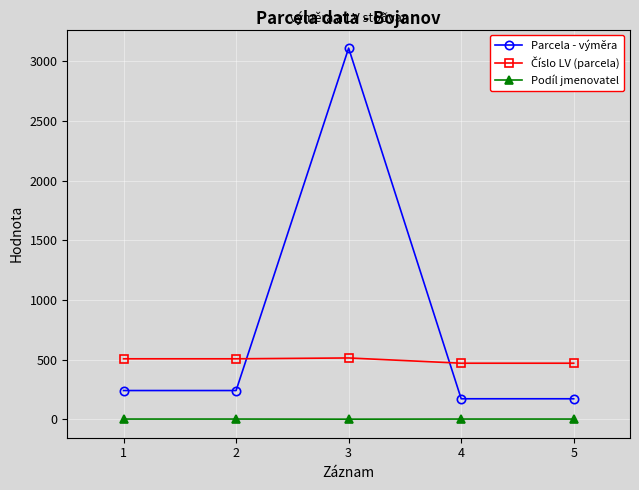

True or false: Parcela - výměra and Podíl jmenovatel cross at least once.

False